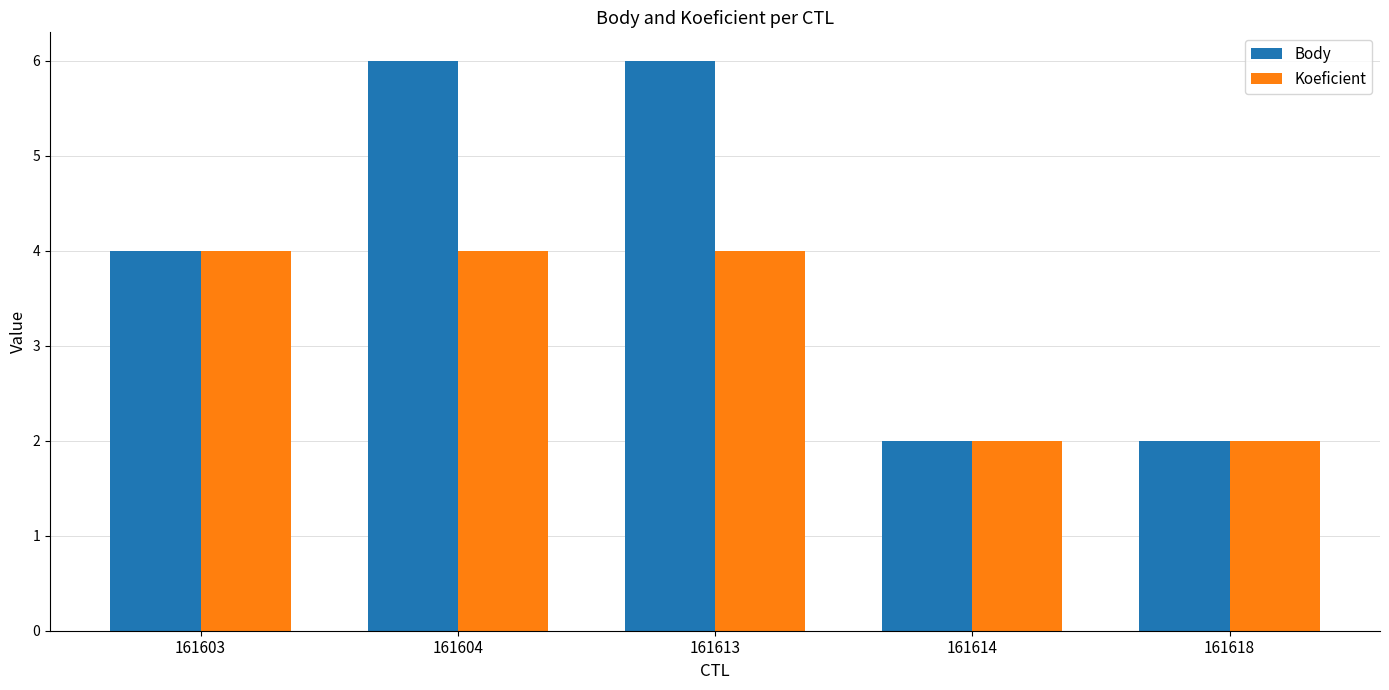

Reading left to right, transcribe all the data shown in this chart.

Body: 4	6	6	2	2
Koeficient: 4	4	4	2	2